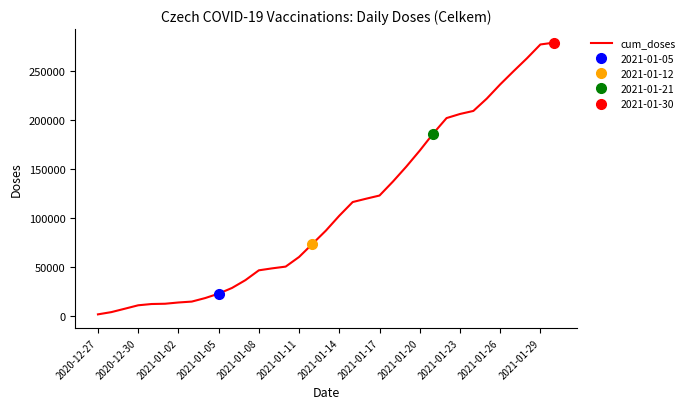

Does the chart display data point markers on the line(s)?

No